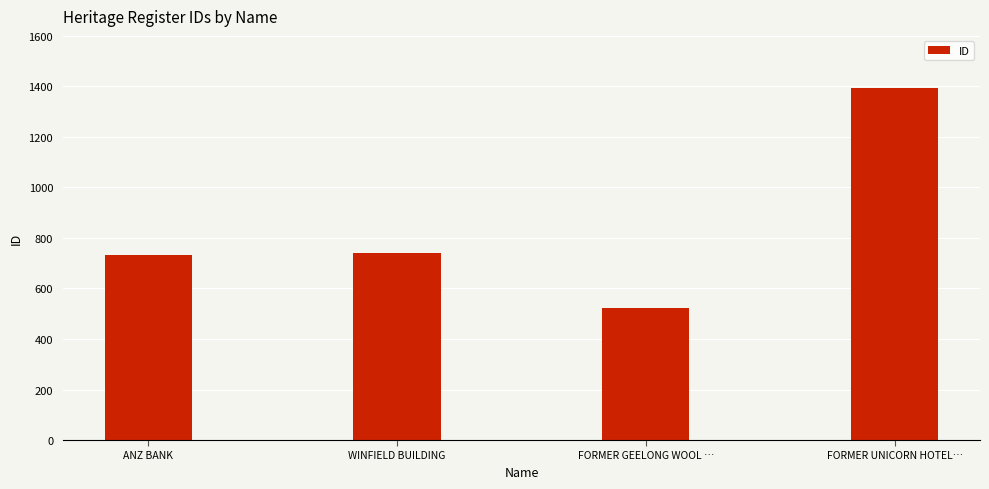

Reading left to right, list all the values displayed in this chart.

733	742	521	1394